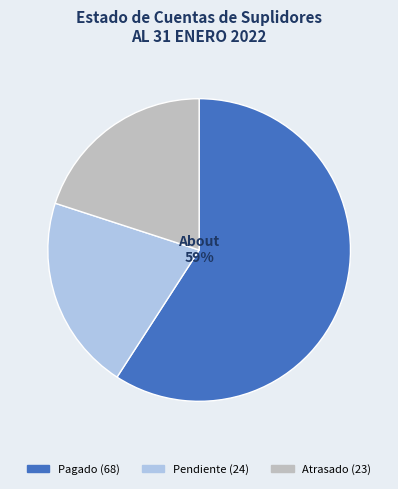

To the nearest percent, what portion does Pagado represent?

59%